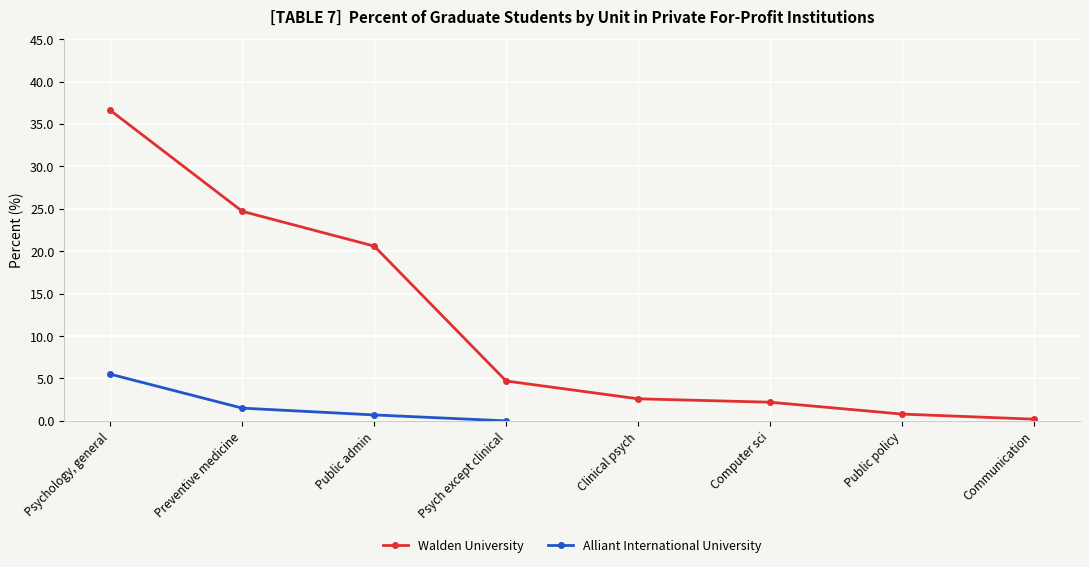

What is the sum of the Walden University values at Communication and Public admin?

20.8